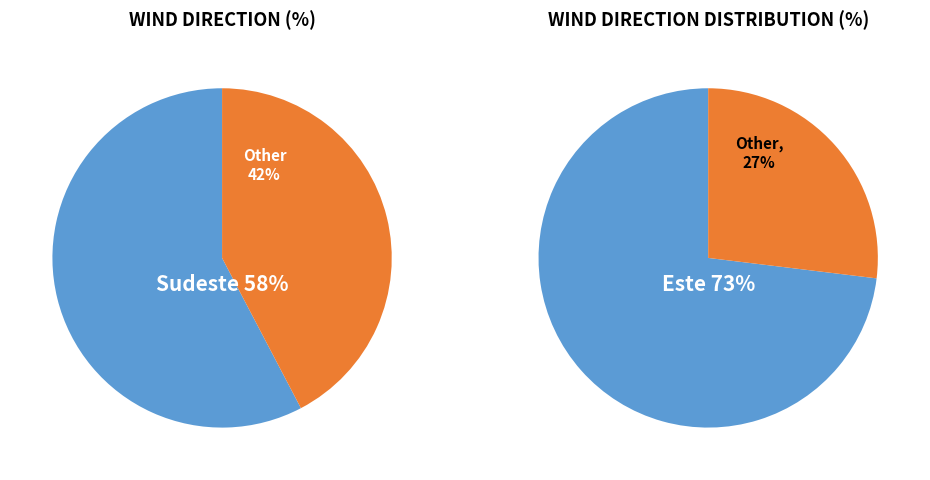

Is Nordeste the majority of the pie?

No